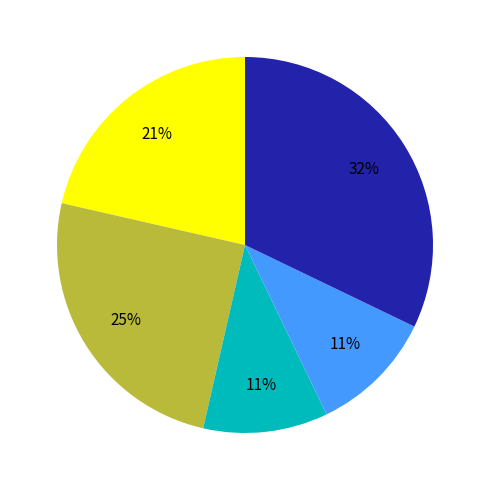

To the nearest percent, what is the difference between the largest and smallest slice percentages?

21%